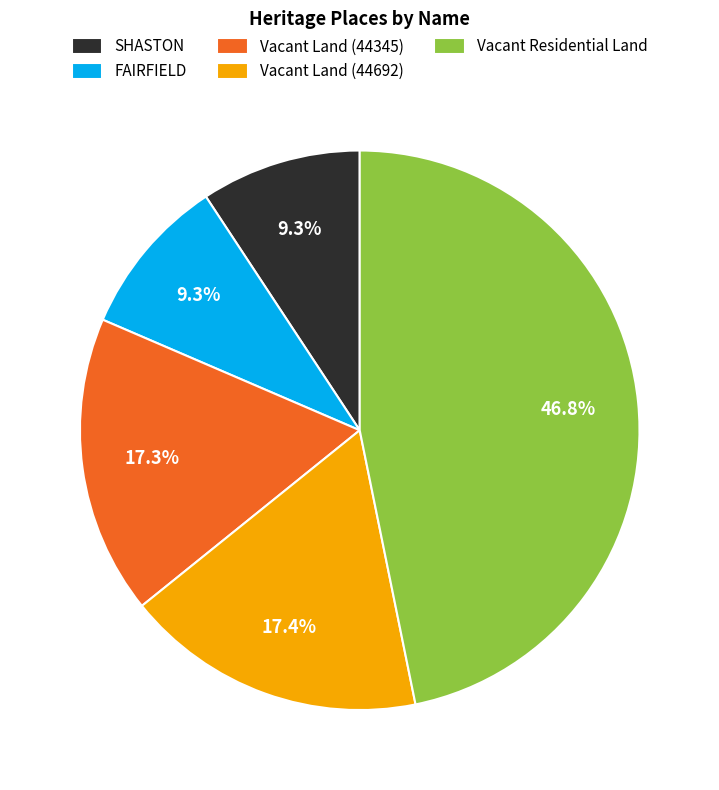

What is the ratio of the value at Vacant Land (44345) to the value at FAIRFIELD?

1.9